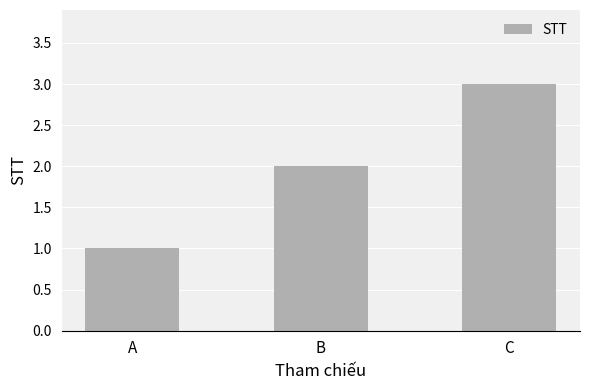

Rank the categories by value from highest to lowest.

C, B, A